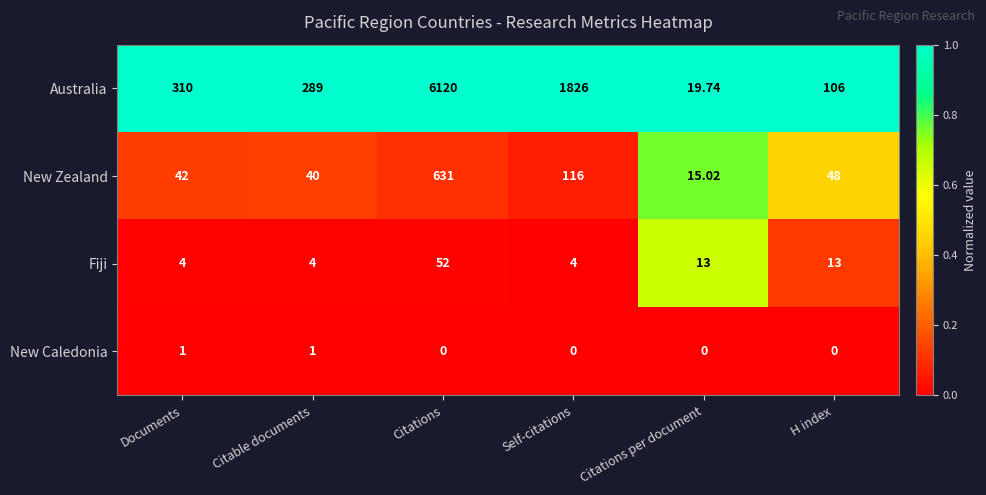

Count the number of data series in this chart.

4